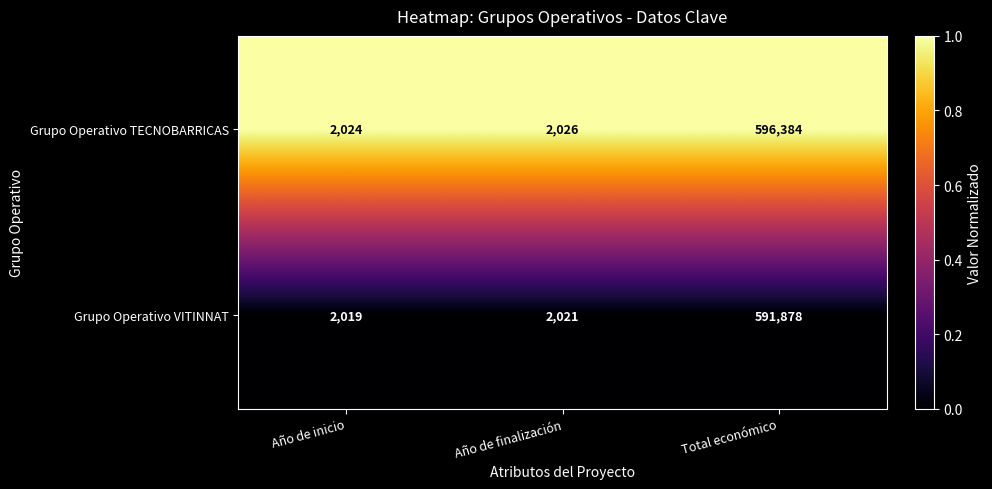

What is the spread (max minus min) of values at Total económico?

4506